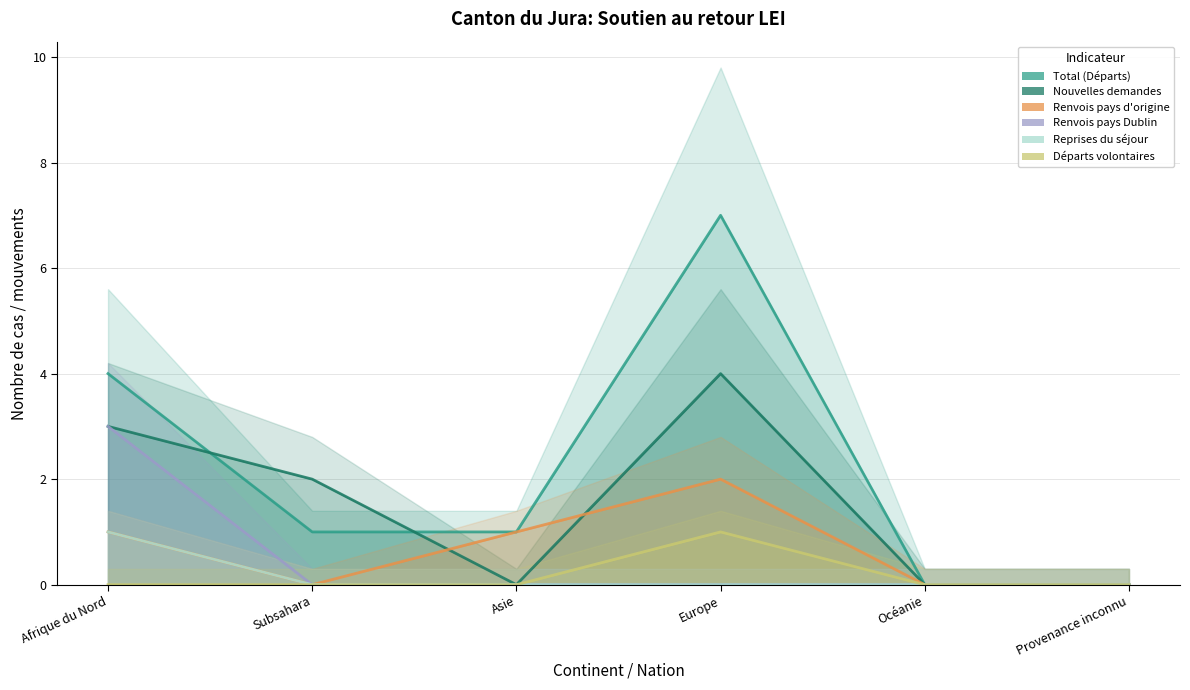

Which category has the highest value in the Renvois pays Dublin series?

Afrique du Nord